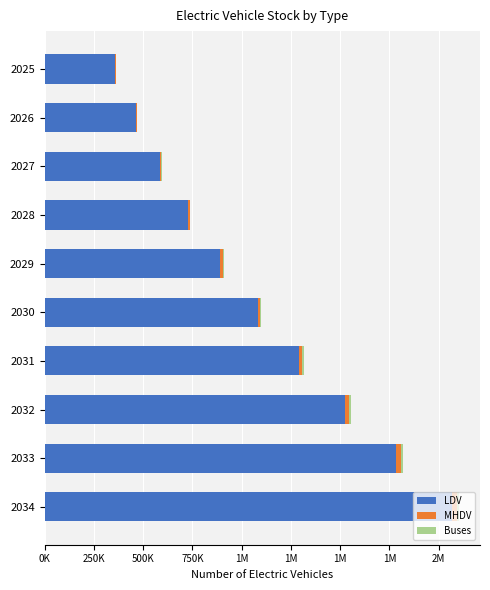

Which series has the largest total across all categories?

LDV